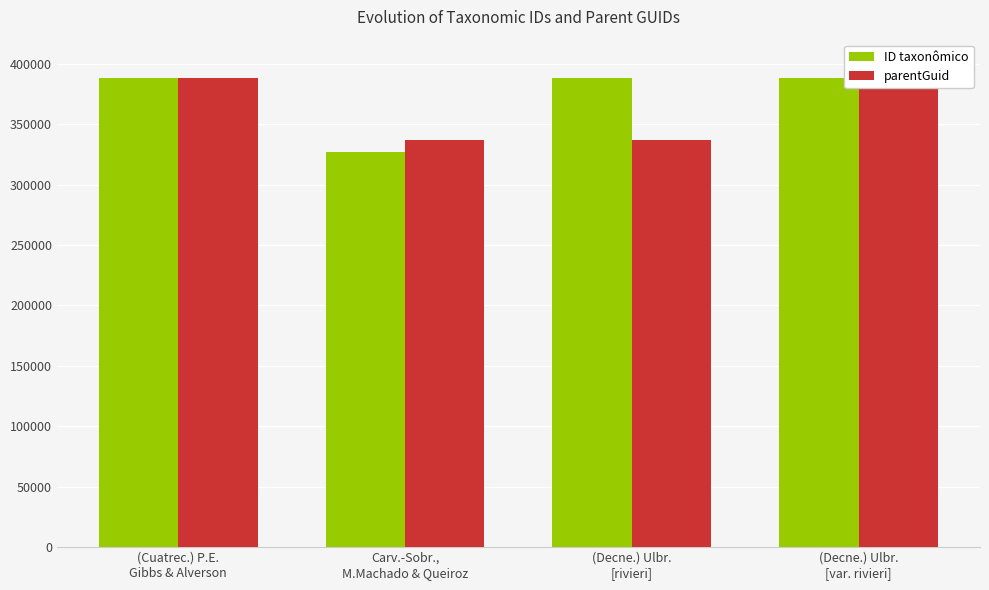

At how many categories does at least one series exceed 346647?

3